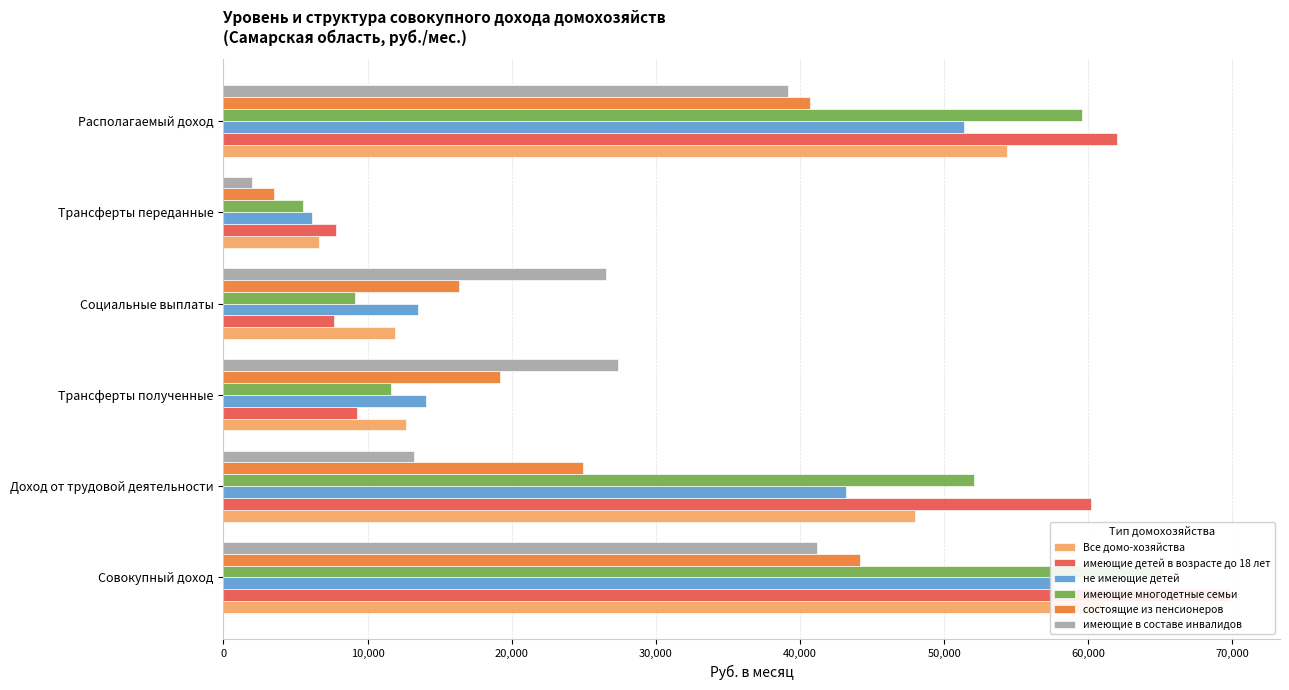

How many distinct data groups are displayed?

6